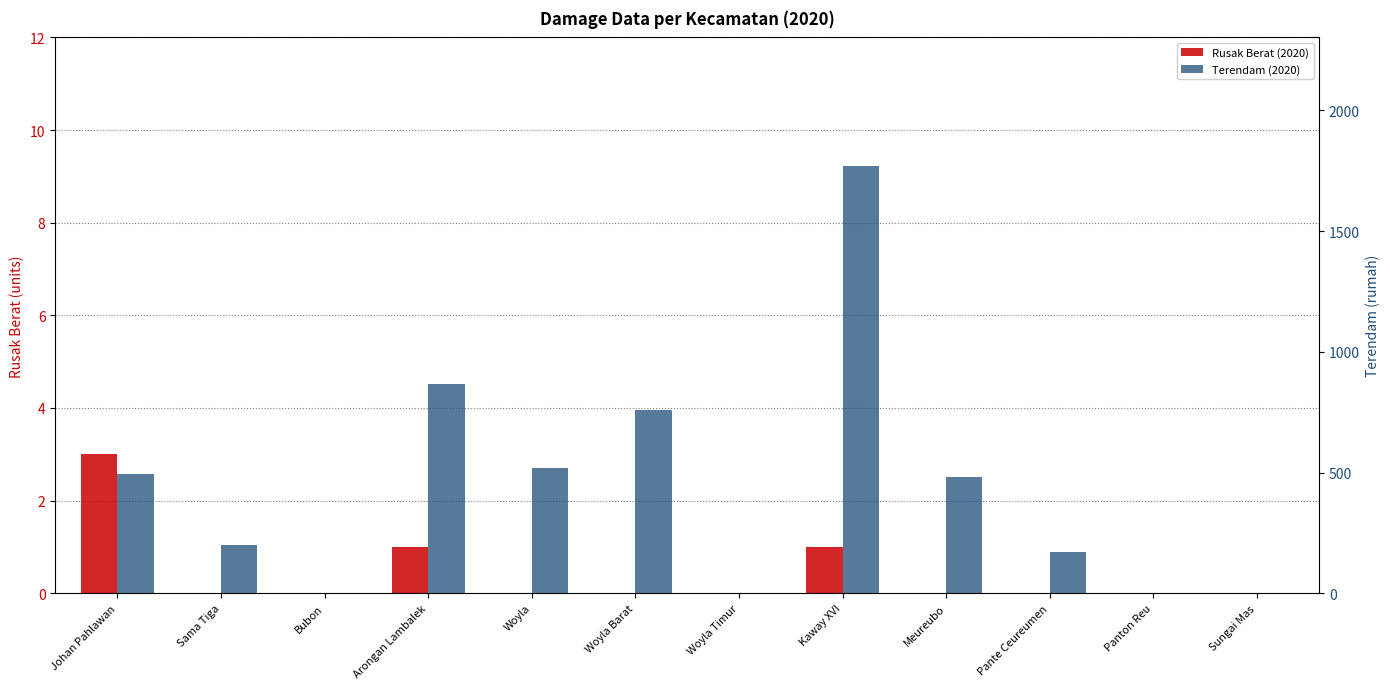

What are all the series names shown in the legend?

Rusak Berat (2020), Terendam (2020)